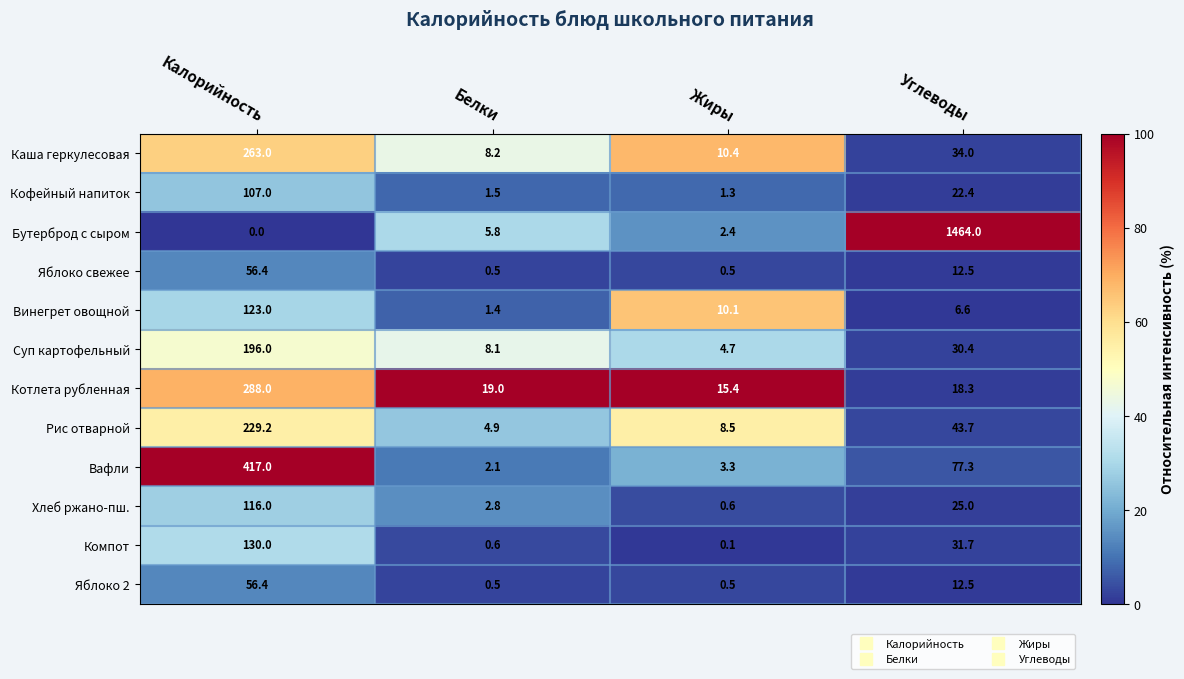

The Хлеб ржано-пш. series shows 2.8 at Белки. True or false?

True